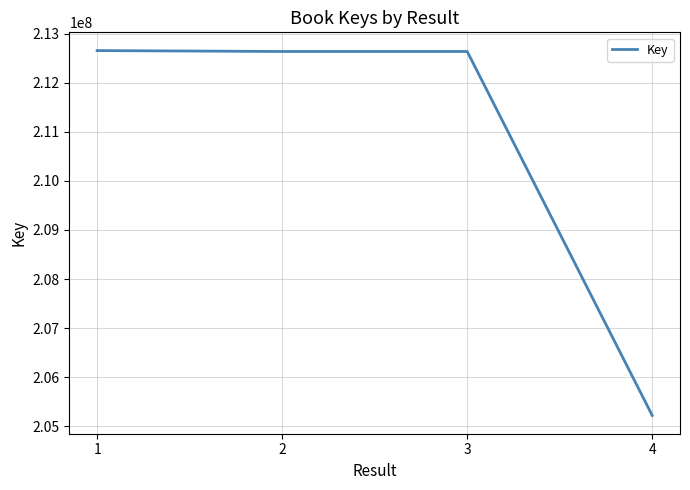

What is the maximum value shown in the chart?

212652648